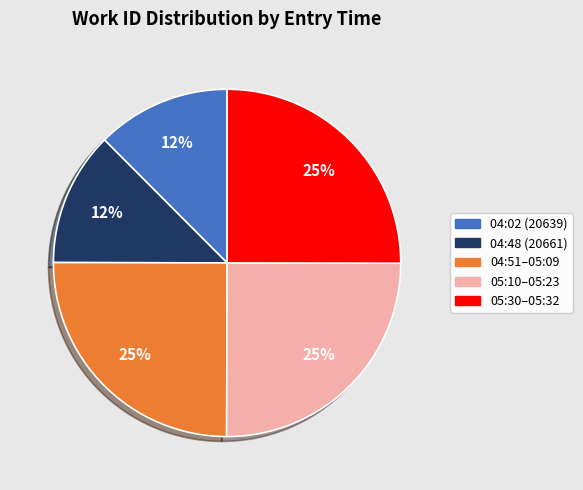

How many segments does this pie chart have?

5